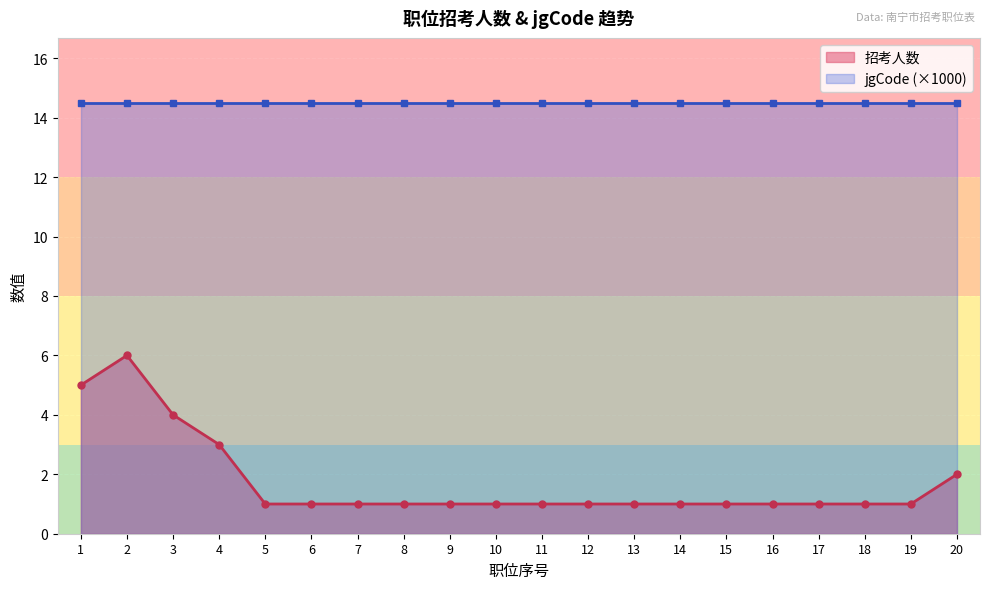

What is the value of the 4th point from the left?

3